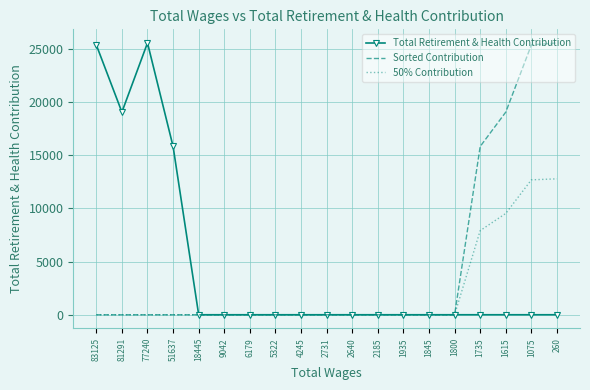

True or false: Sorted Contribution has a value of 42923.1 at 260.

False